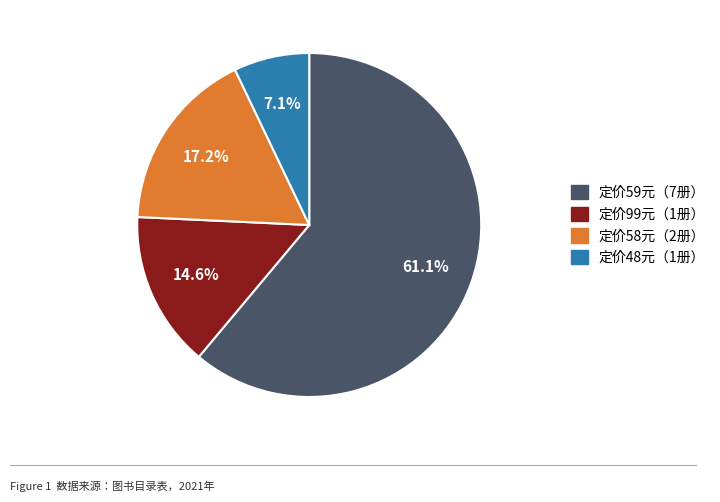

Is there a majority slice in this chart?

Yes